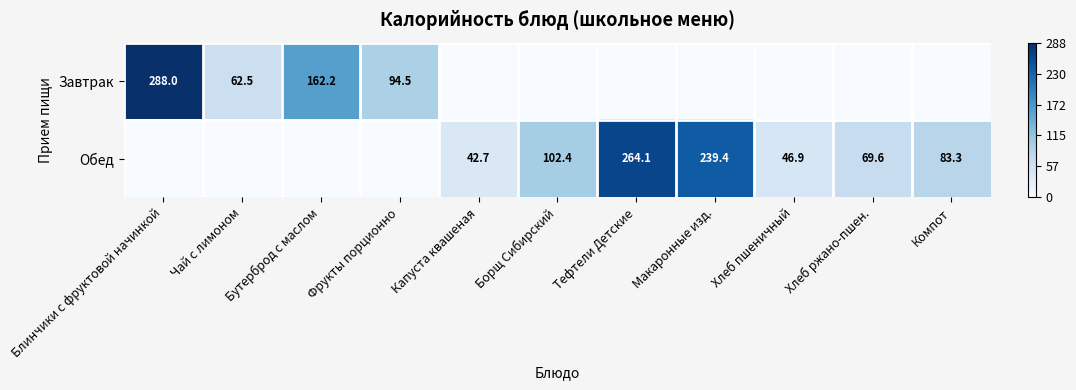

Is the value of Обед at Макаронные изд. greater than the value of Завтрак at Чай с лимоном?

Yes